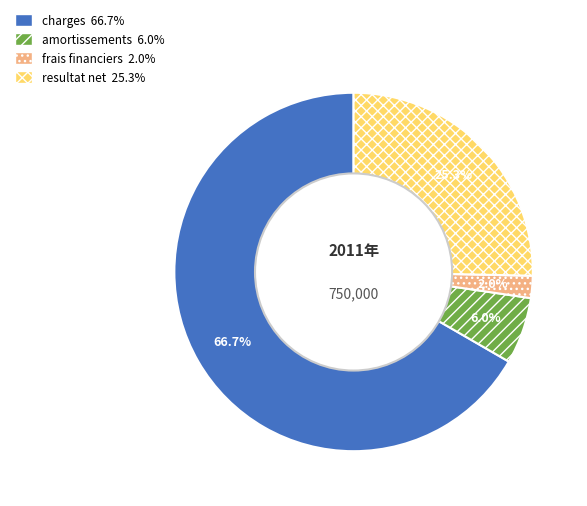

Which slice is the smallest?

frais financiers